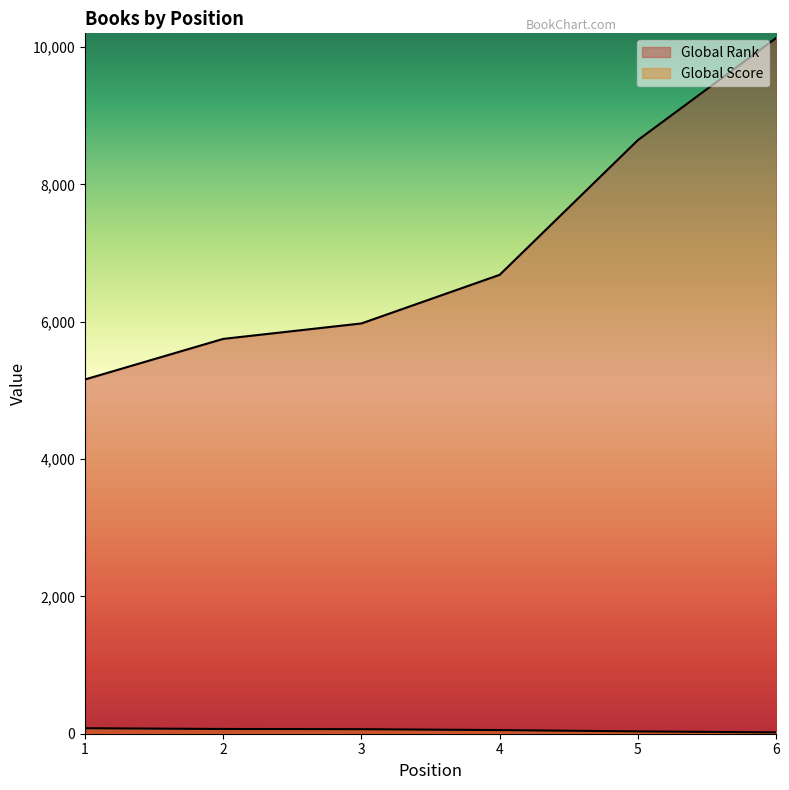

Which has a higher value, 5 or 3?

5